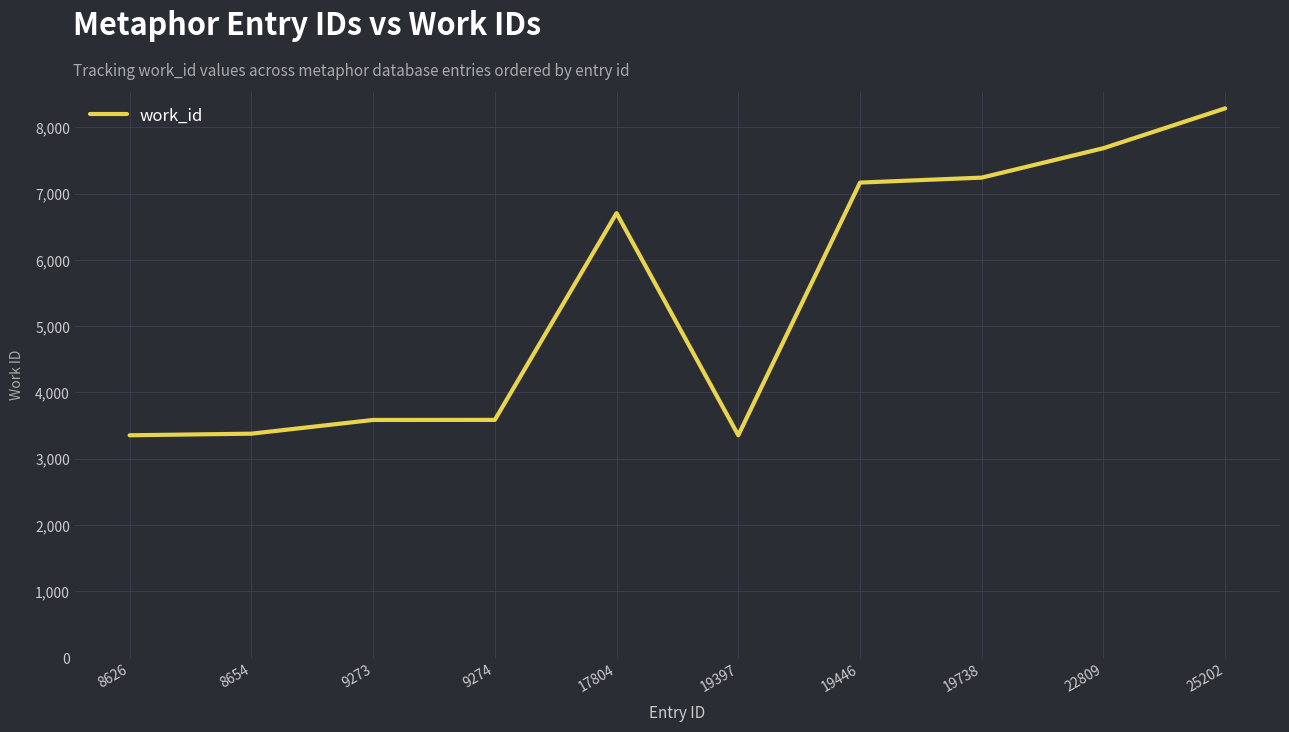

Between 22809 and 19446, which is larger?

22809